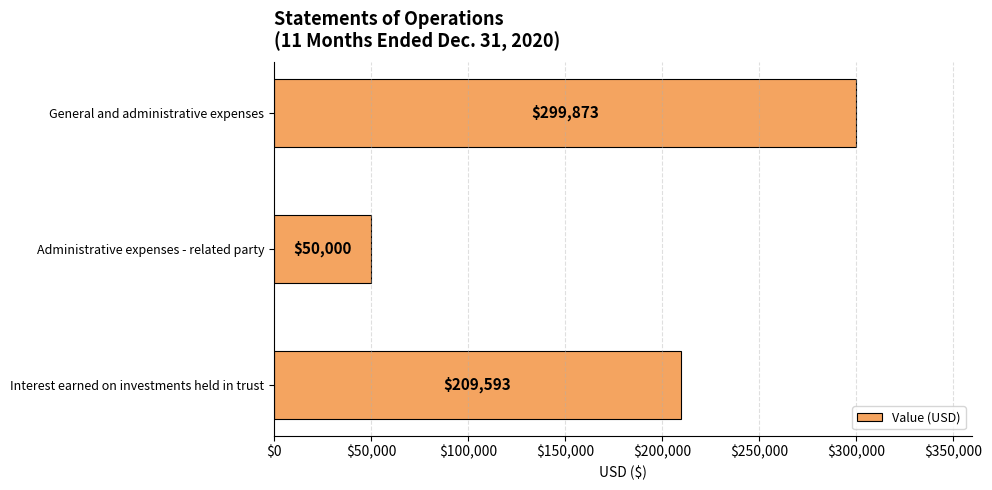

The value at Administrative expenses - related party is 50000. True or false?

True